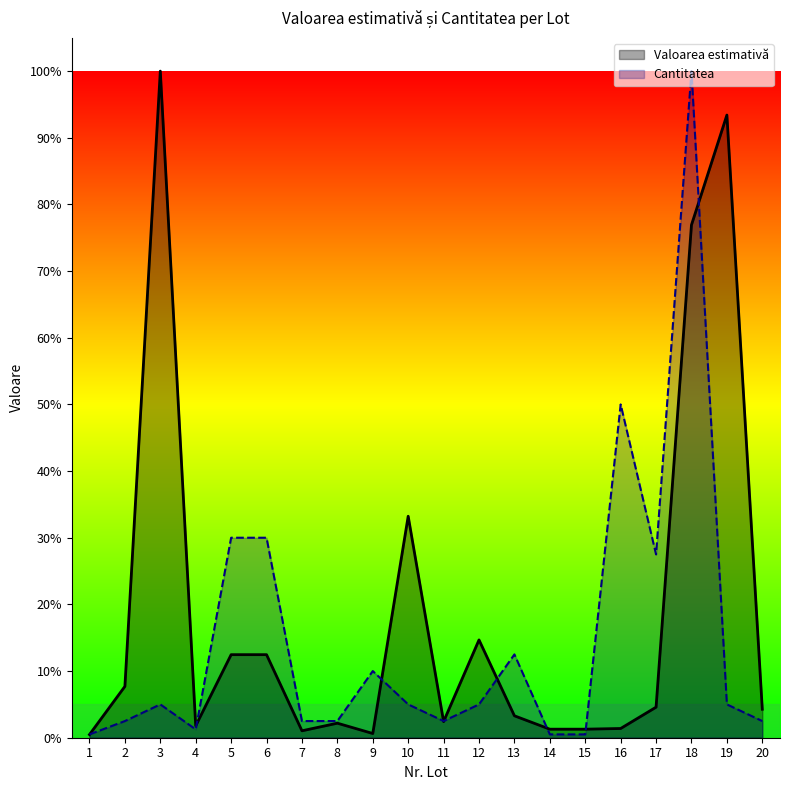

How many distinct data groups are displayed?

2